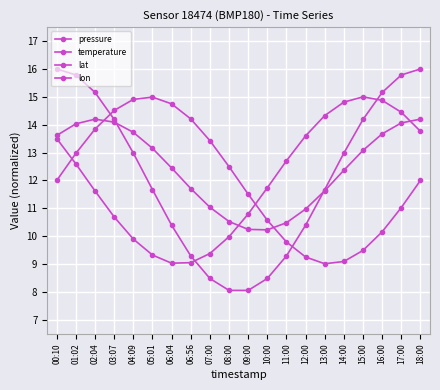

Reading left to right, what are all the values shown in this chart?

pressure: 12.0	13.0	13.8	14.5	14.9	15.0	14.7	14.2	13.4	12.5	11.5	10.6	9.8	9.3	9.0	9.1	9.5	10.2	11.0	12.0
temperature: 16.0	15.8	15.2	14.2	13.0	11.7	10.4	9.3	8.5	8.1	8.1	8.5	9.3	10.4	11.7	13.0	14.2	15.2	15.8	16.0
lat: 13.6	14.0	14.2	14.1	13.7	13.2	12.4	11.7	11.0	10.5	10.2	10.2	10.5	11.0	11.6	12.4	13.1	13.7	14.1	14.2
lon: 13.5	12.6	11.6	10.7	9.9	9.3	9.0	9.0	9.4	10.0	10.8	11.7	12.7	13.6	14.3	14.8	15.0	14.9	14.4	13.8